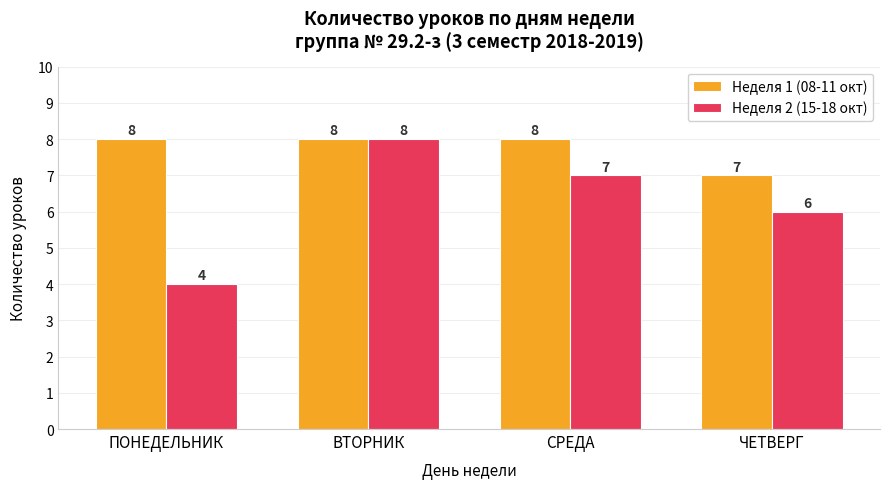

What is the highest value of the Неделя 1 (08-11 окт) series?

8